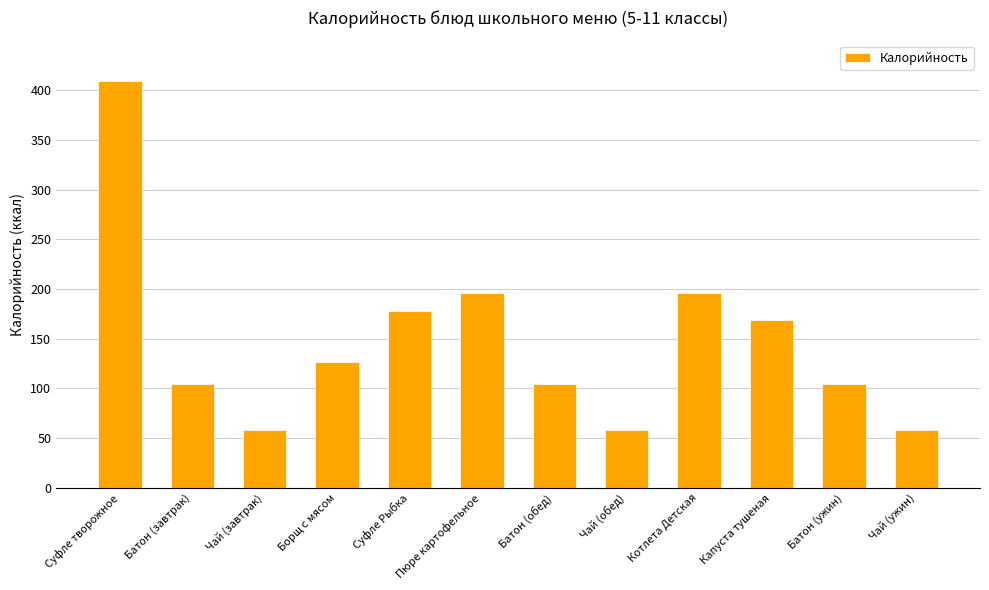

How many series are shown in this chart?

1